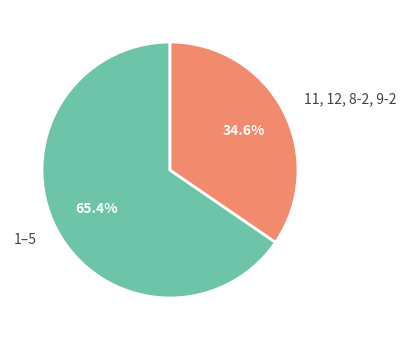

Which category has the smallest portion of the pie?

11, 12, 8-2, 9-2